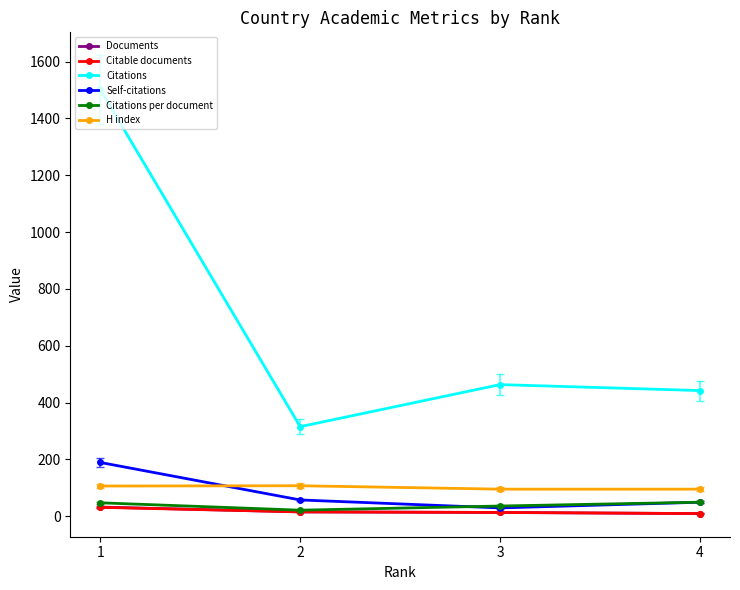

True or false: Self-citations and Citations cross at least once.

False